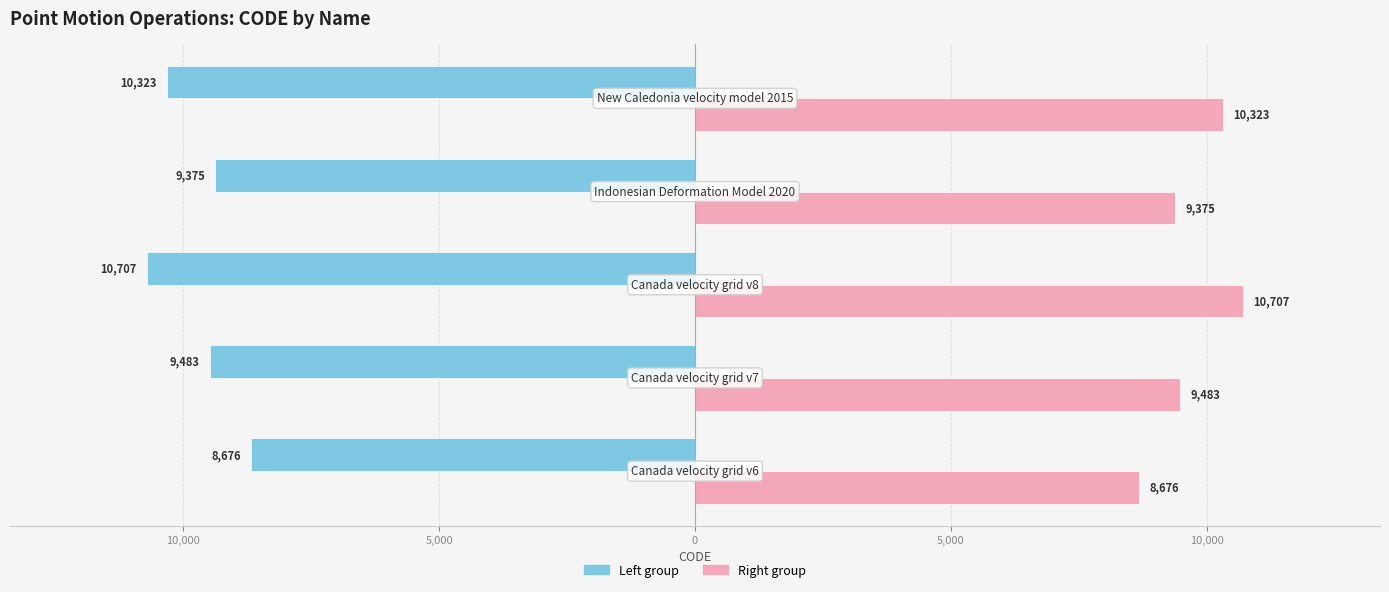

Reading right to left, what are all the values shown in this chart?

Left group: -10323	-9375	-10707	-9483	-8676
Right group: 10323	9375	10707	9483	8676